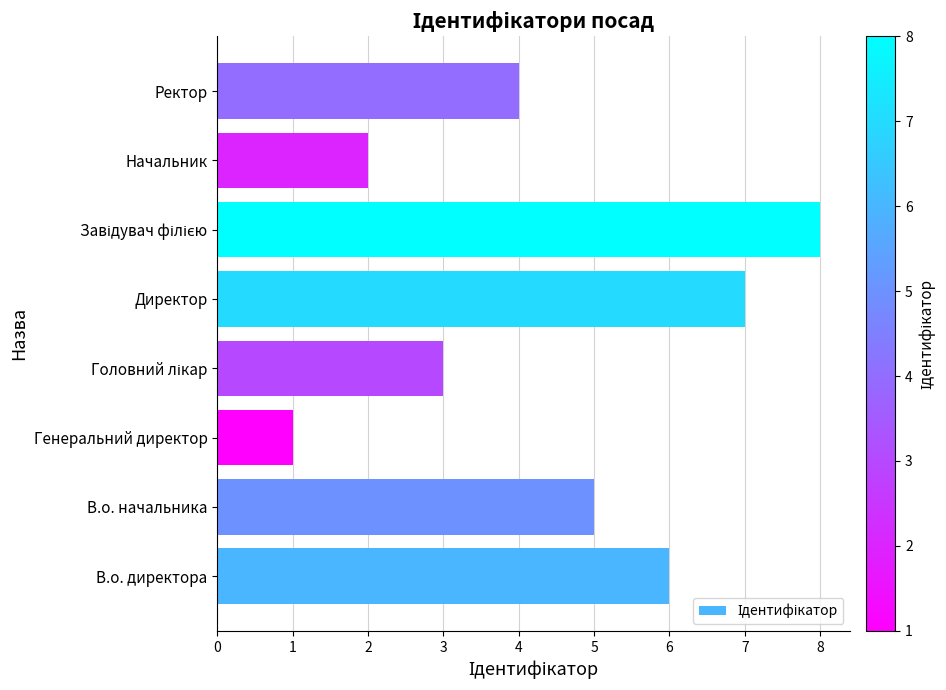

Which has a higher value, Директор or Генеральний директор?

Директор